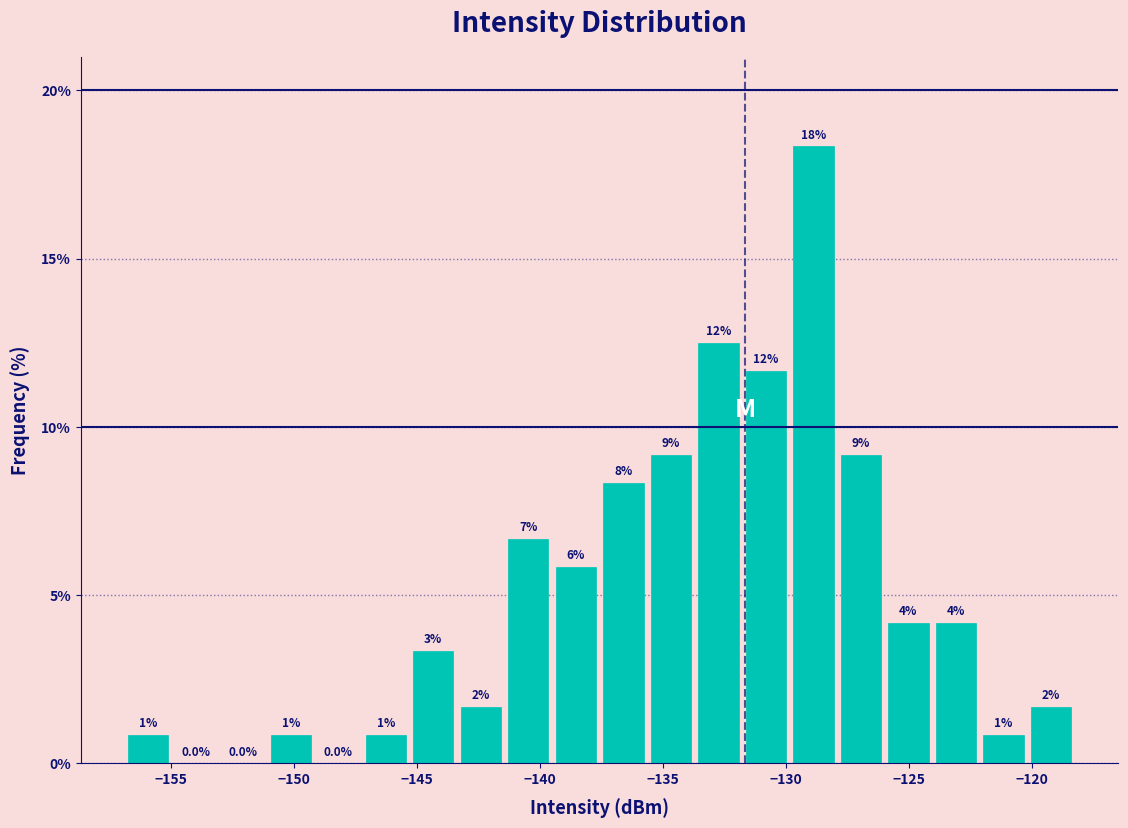

Read against the x-axis, roughly where is the centre of the tallest bar?

-129.0